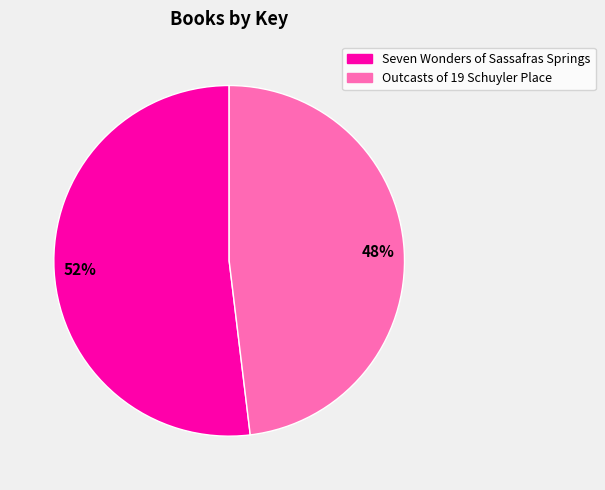

What percentage is the Seven Wonders of Sassafras Springs slice, to the nearest percent?

52%